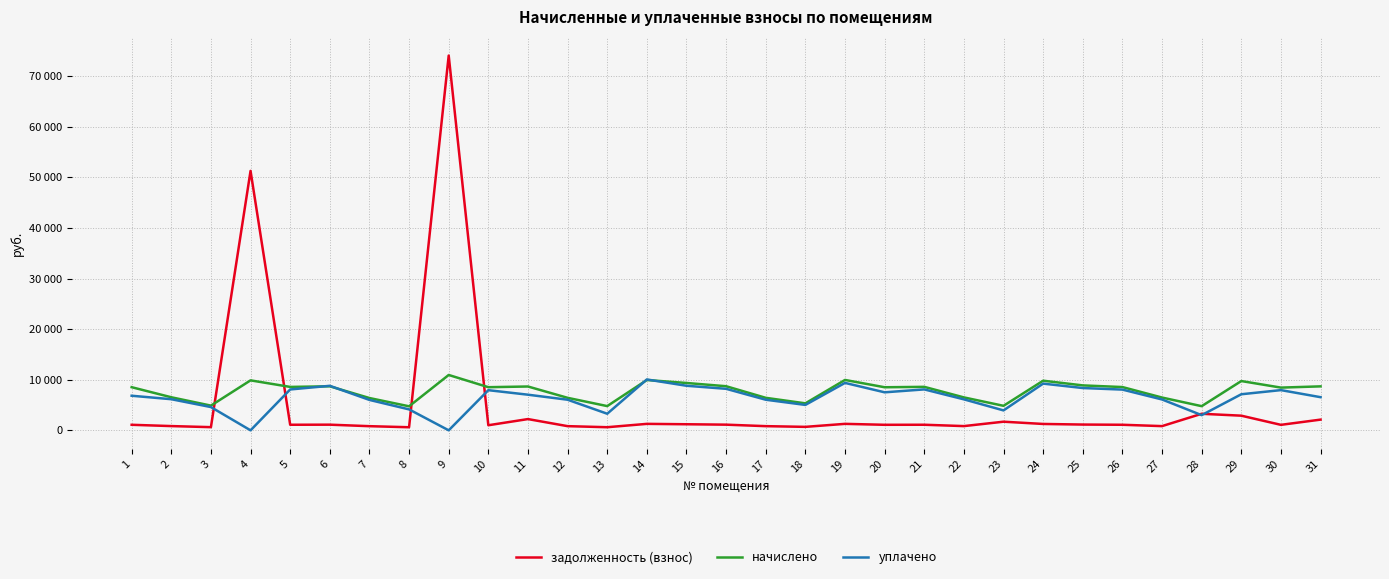

What is the lowest value of the задолженность (взнос) series?

609.0